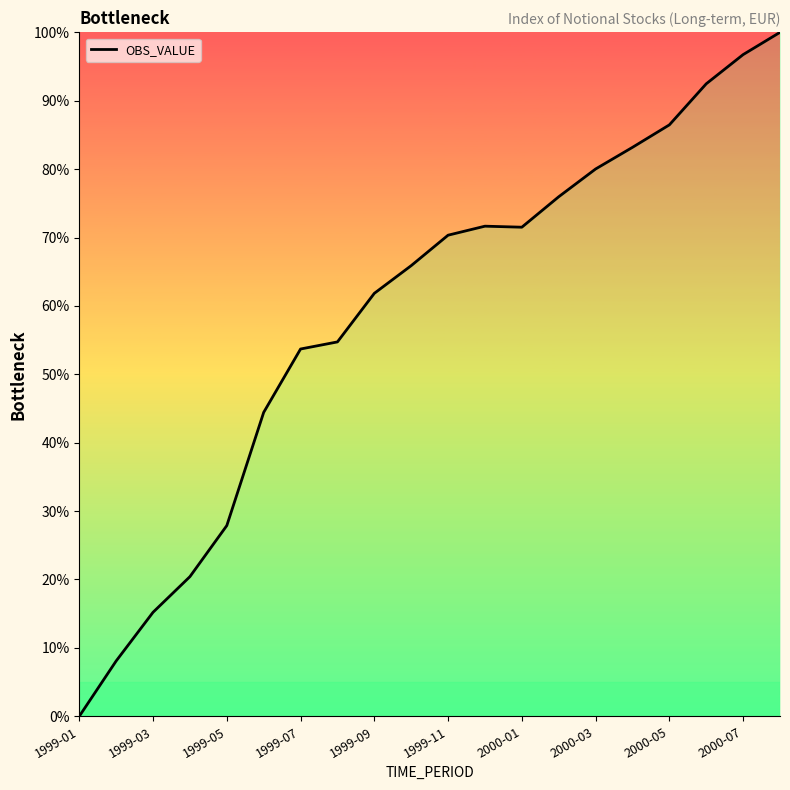

Count the number of data series in this chart.

1